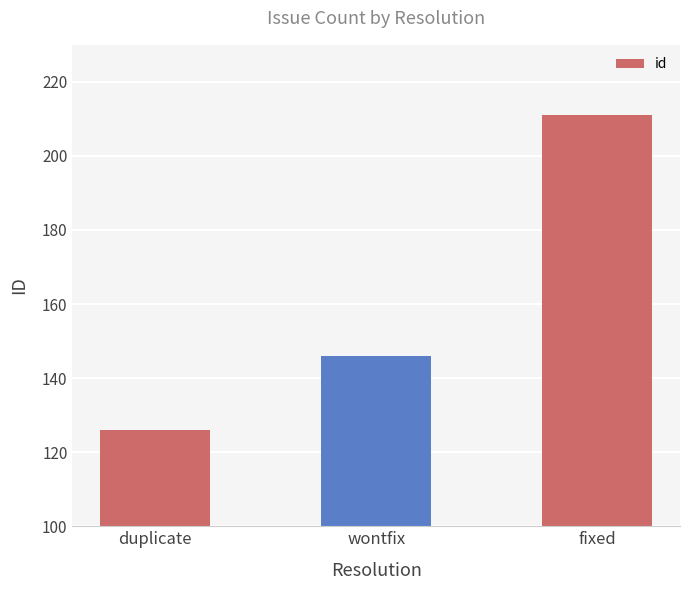

List the labels in order of value, largest first.

fixed, wontfix, duplicate